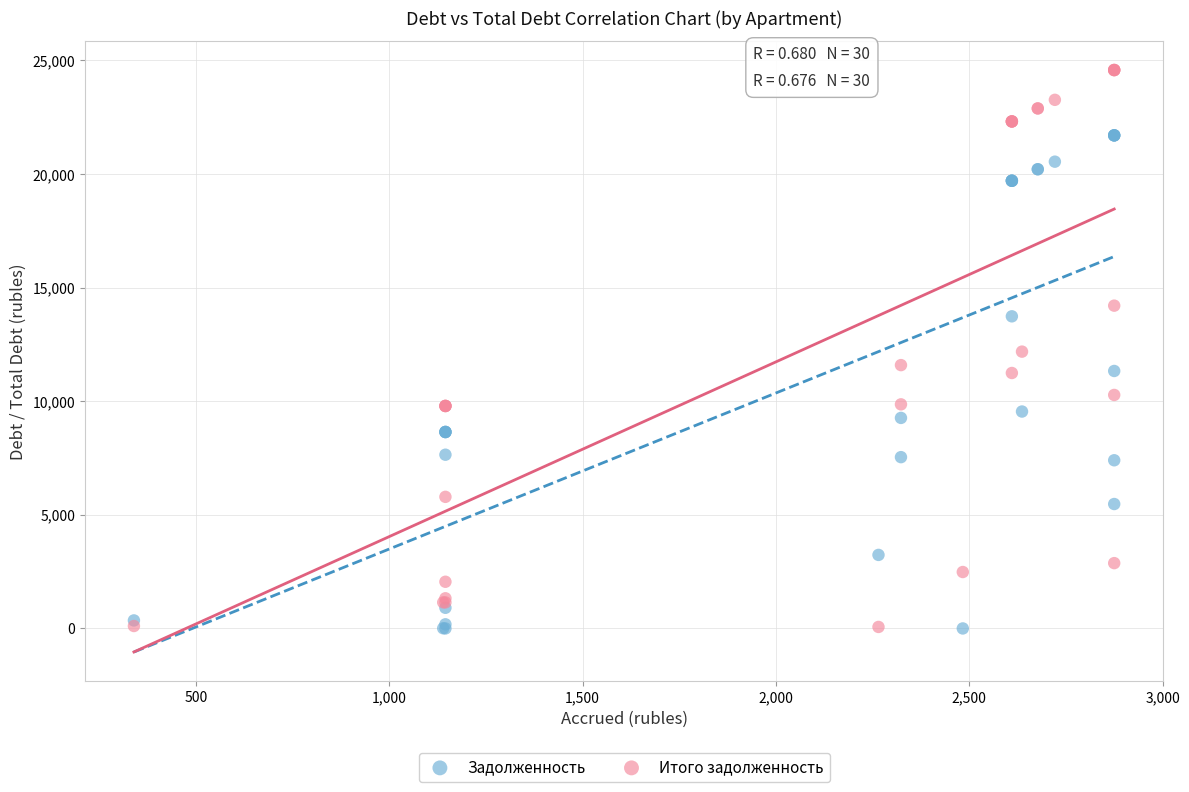

What is the X range (max minus min) for the scatter plot?

2535.2